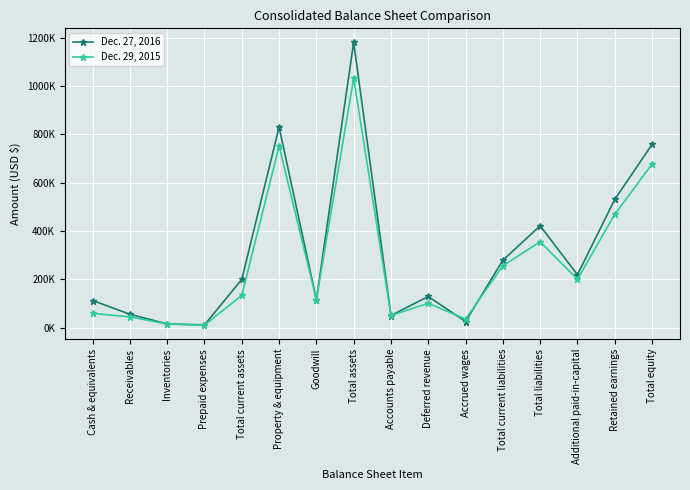

At which category does Dec. 29, 2015 reach its first local valley?

Prepaid expenses